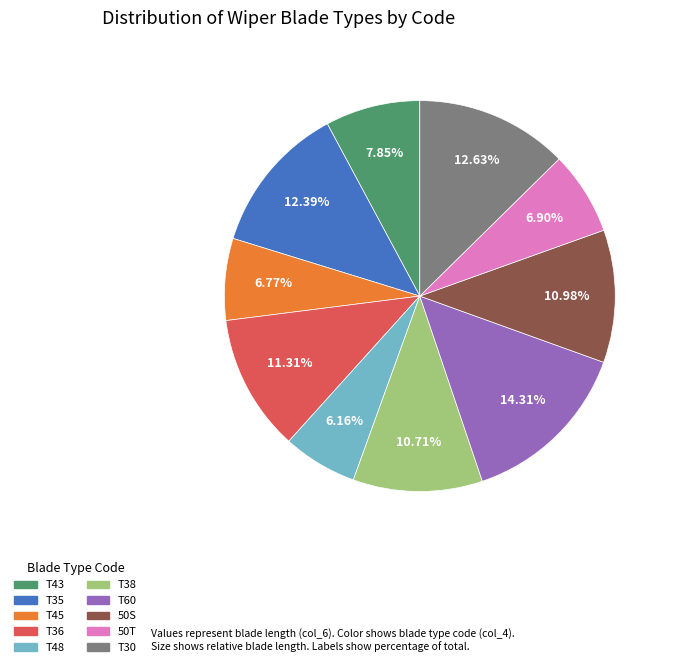

To the nearest percent, what portion does T43 represent?

8%